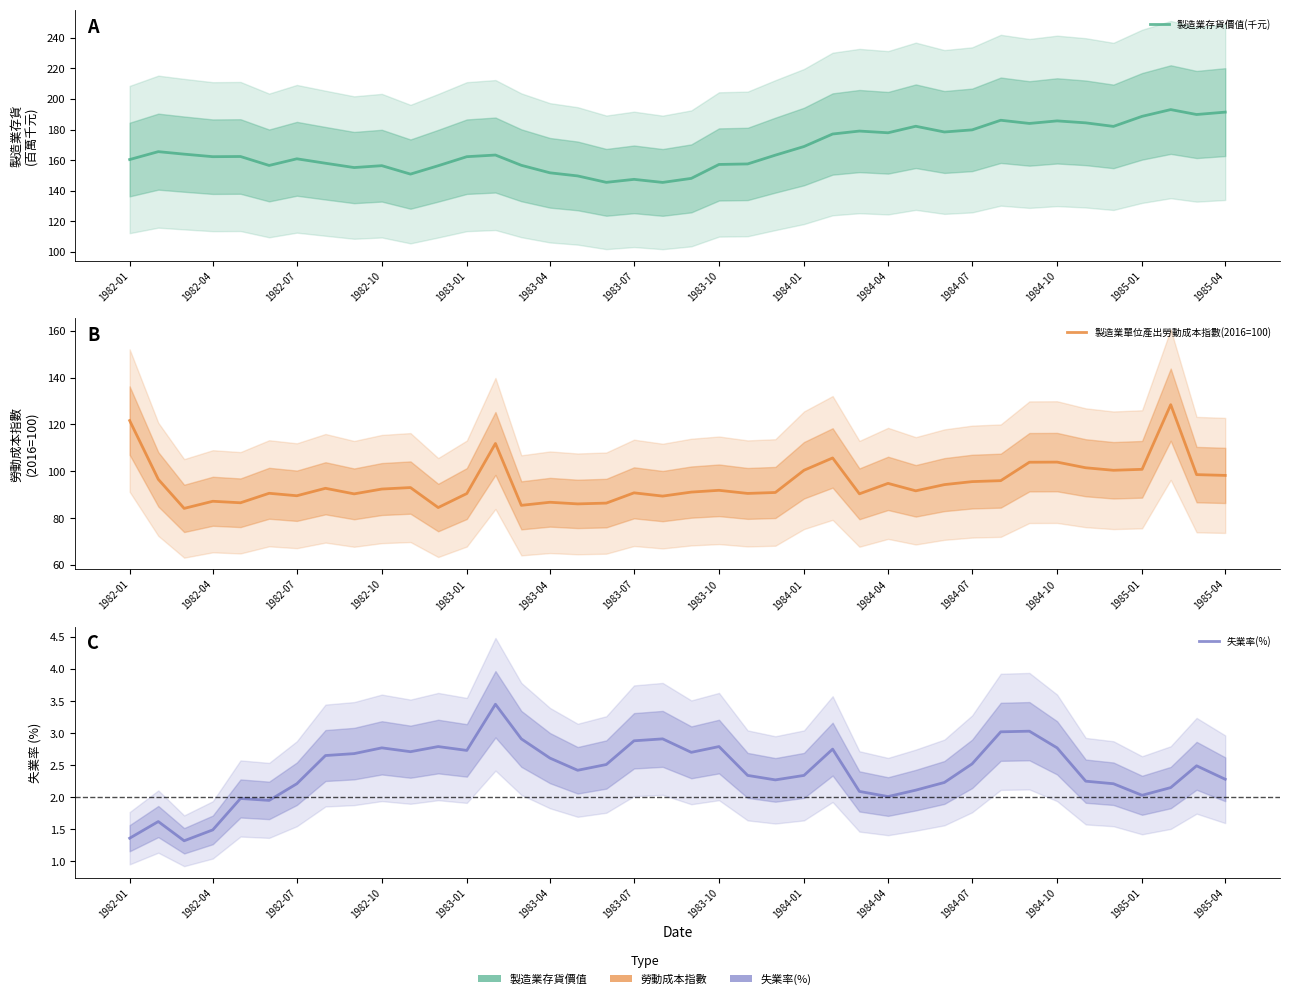

How many categories are shown in the chart?

40